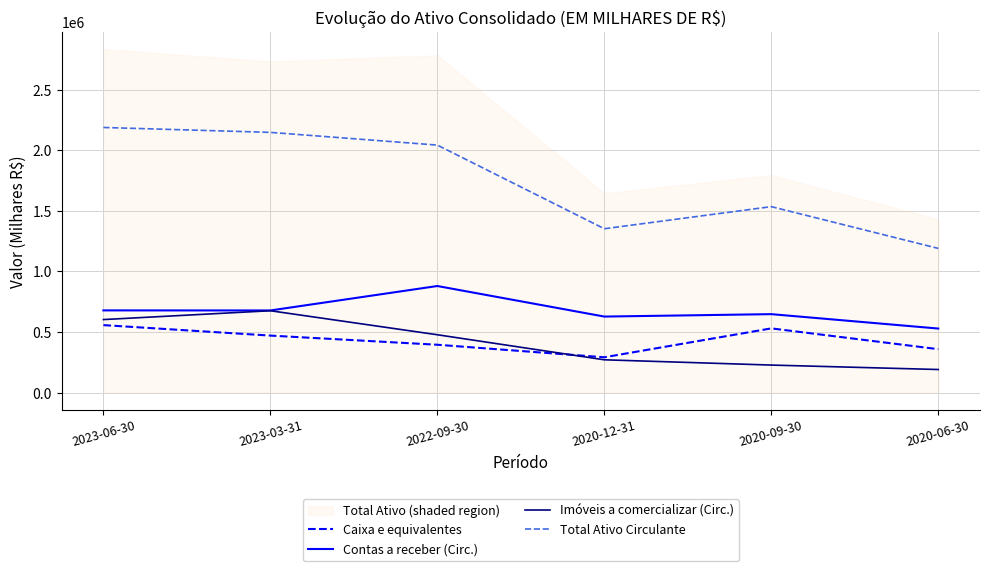

What value does the Imóveis a comercializar (Circ.) series have at 2023-06-30?

602449.0